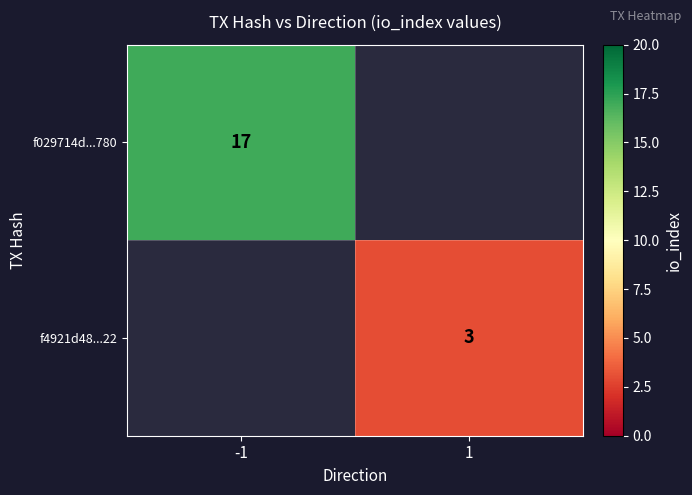

Is the value of f029714d...780 at -1 greater than the value of f4921d48...22 at 1?

Yes